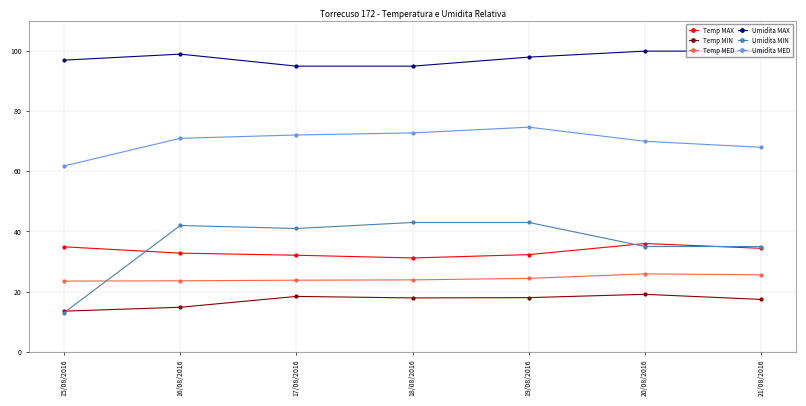

Is the value of Umidita MED at 19/08/2016 greater than the value of Umidita MAX at 16/08/2016?

No